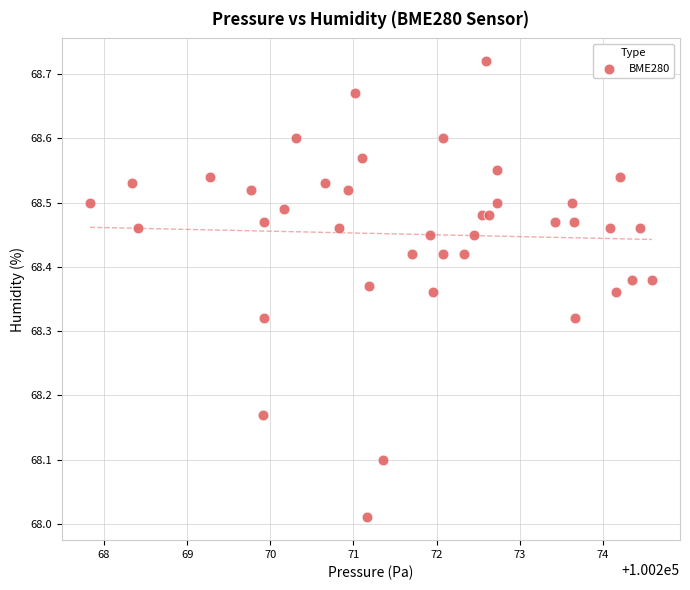

What is the range of X values (max minus min)?

6.8